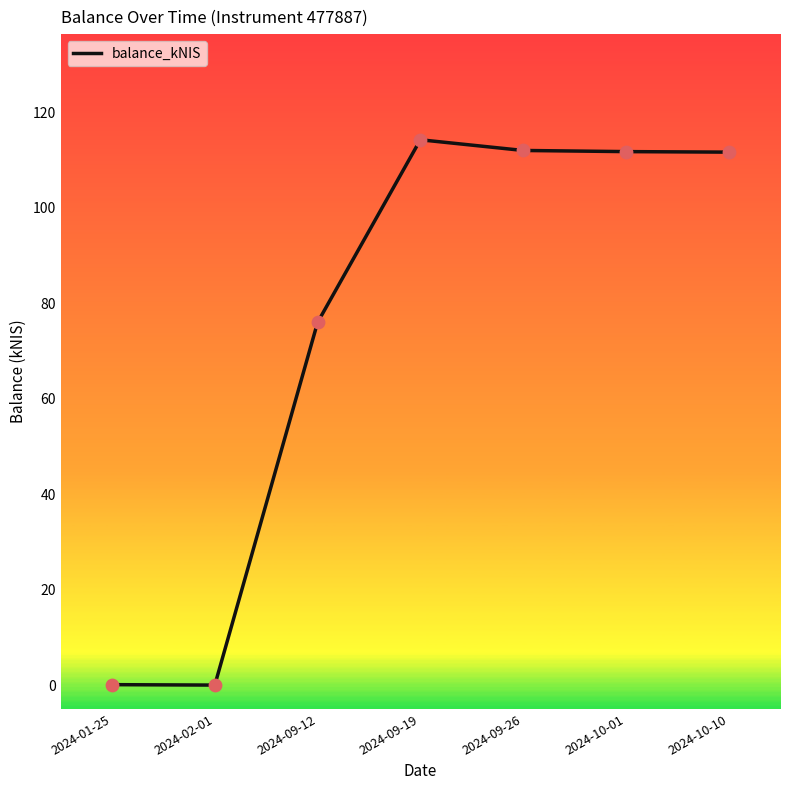

Which has a higher value, 2024-09-12 or 2024-09-26?

2024-09-26